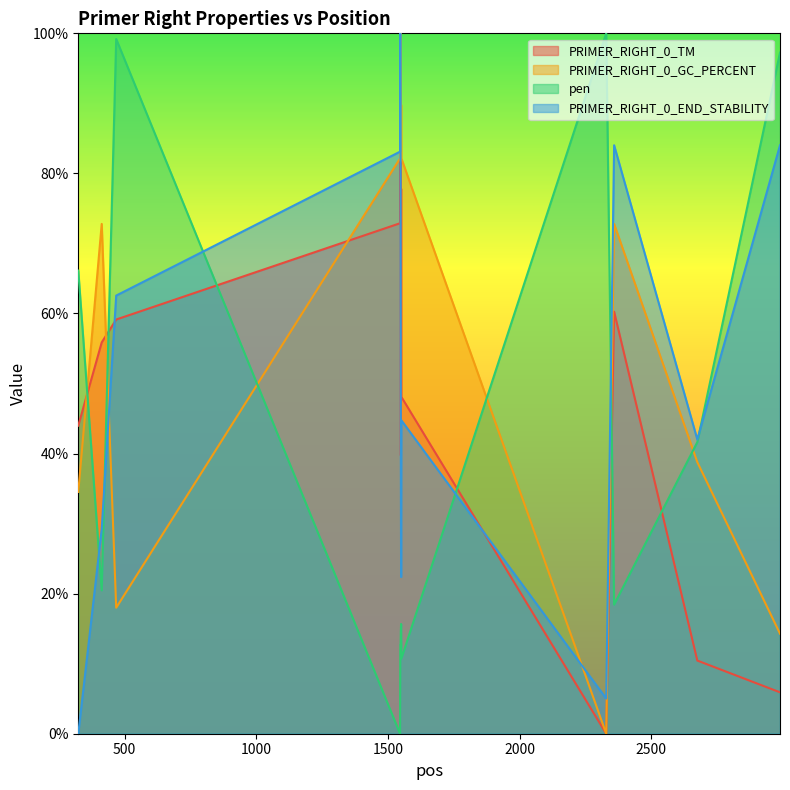

How many data points in PRIMER_RIGHT_0_END_STABILITY are above 44?

7